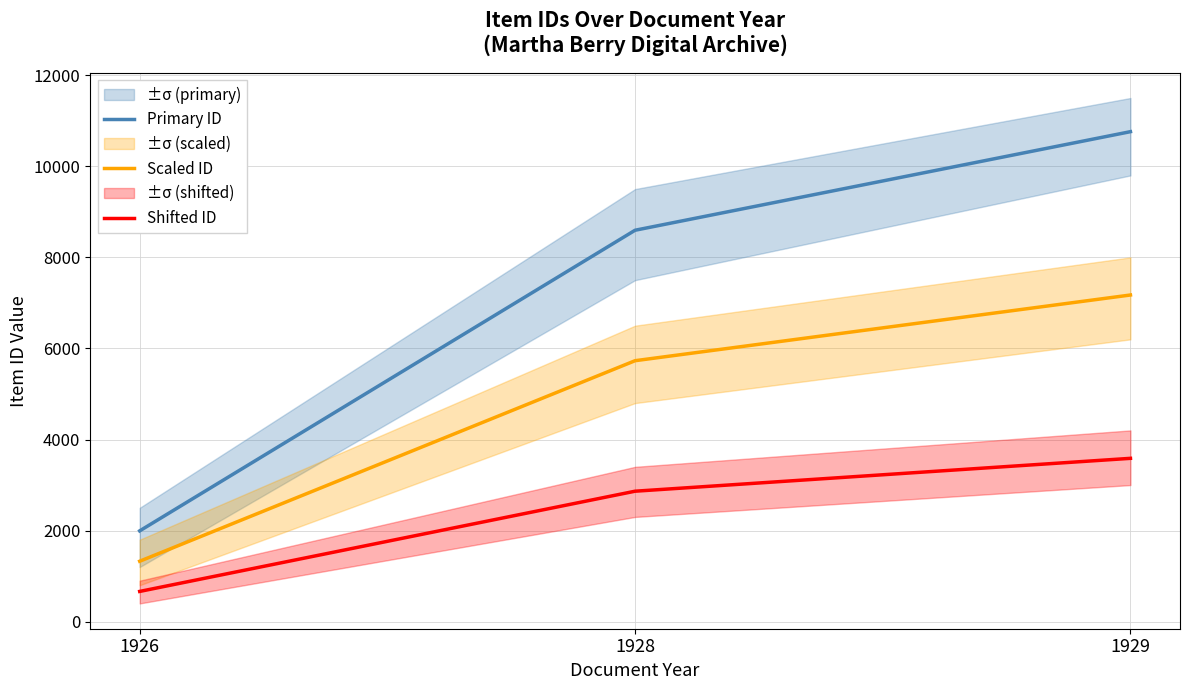

At which label is Scaled ID closest to 4250?

1928